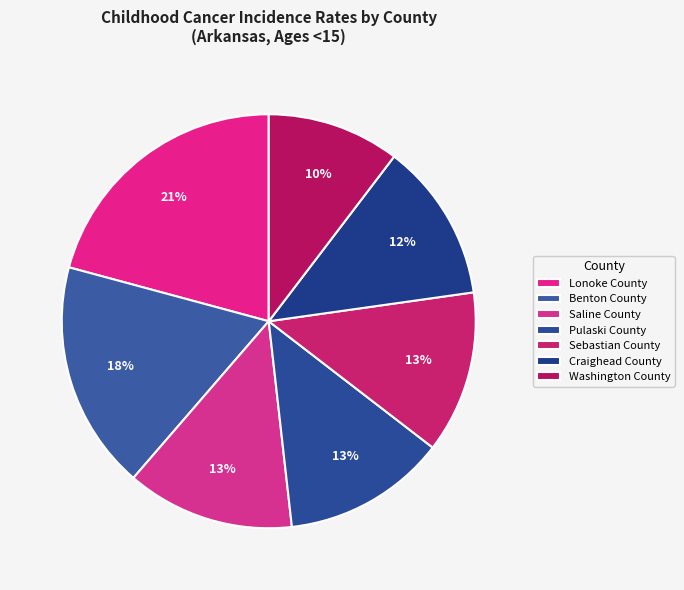

Which category has the biggest portion of the pie?

Lonoke County